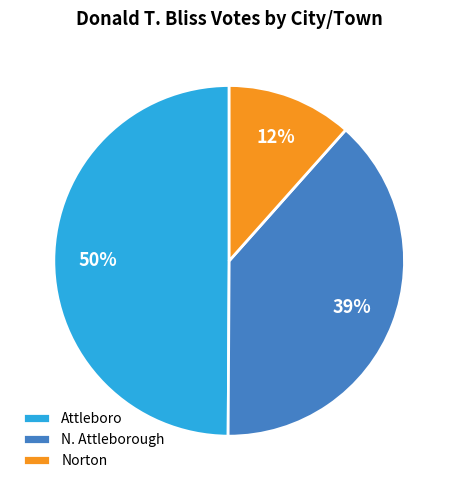

What percentage is the N. Attleborough slice, to the nearest percent?

39%